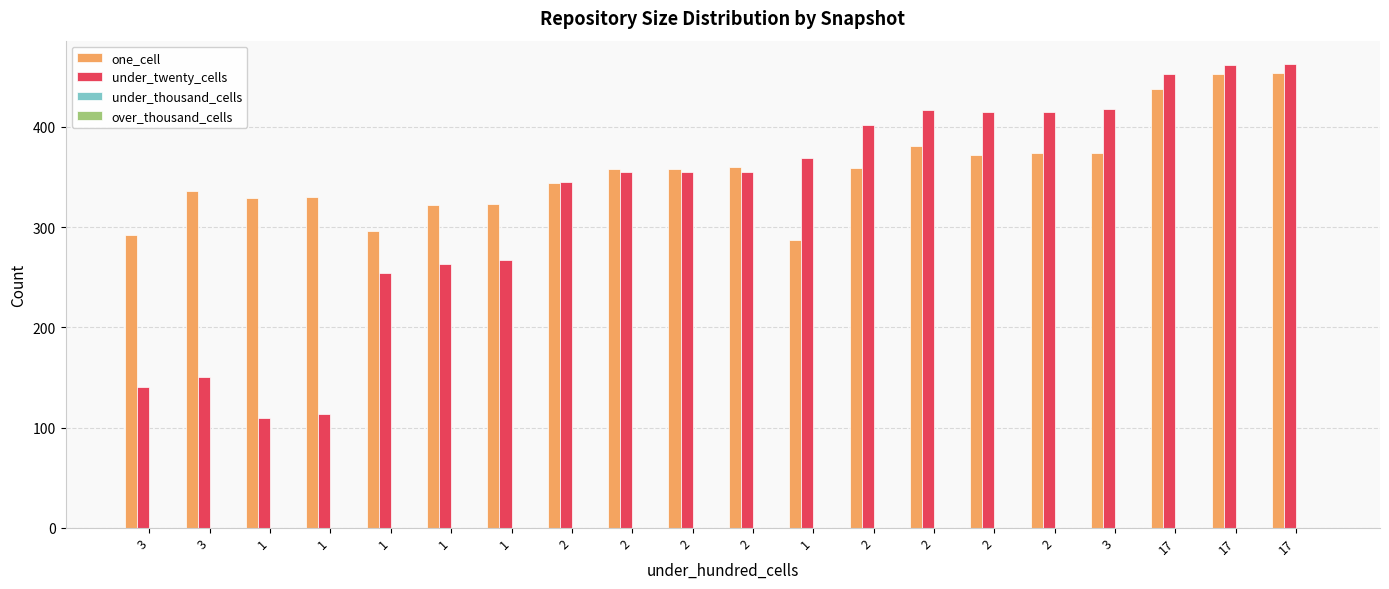

The value of under_twenty_cells at 2 is 355. True or false?

True